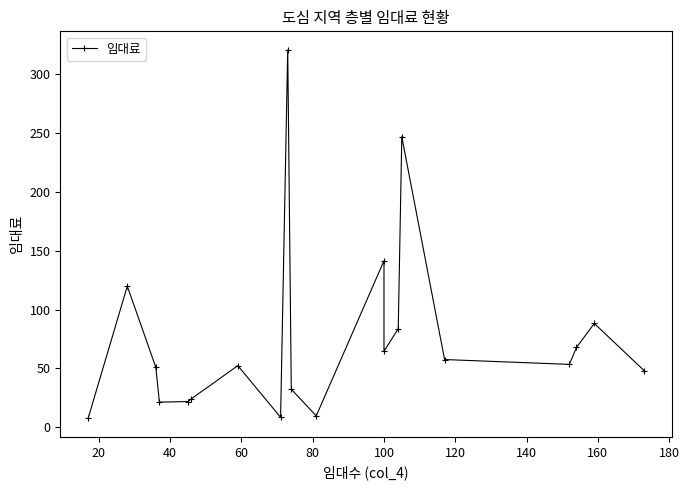

How many lines are shown in the chart?

1